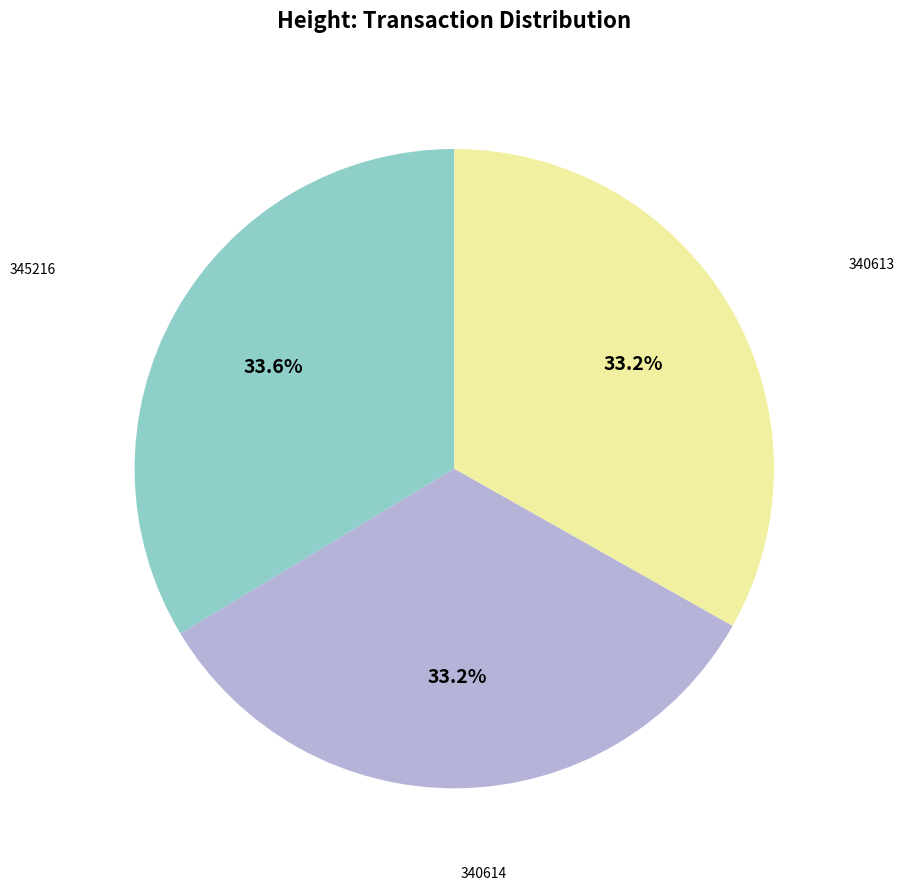

Is there any slice that represents more than half of the pie?

No